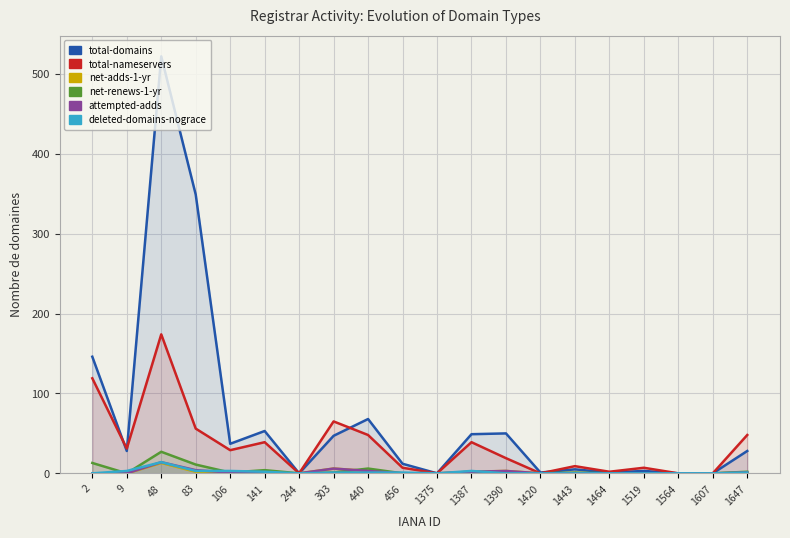

Which series changed the most between 9 and 303?

total-nameservers